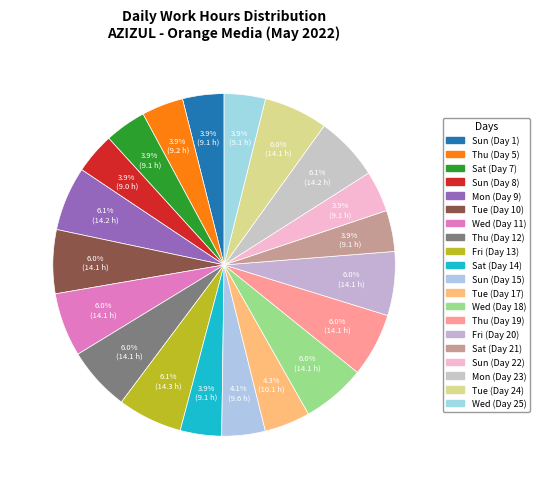

What is the ratio of the value at Sun (Day 22) to the value at Tue (Day 24)?

0.6